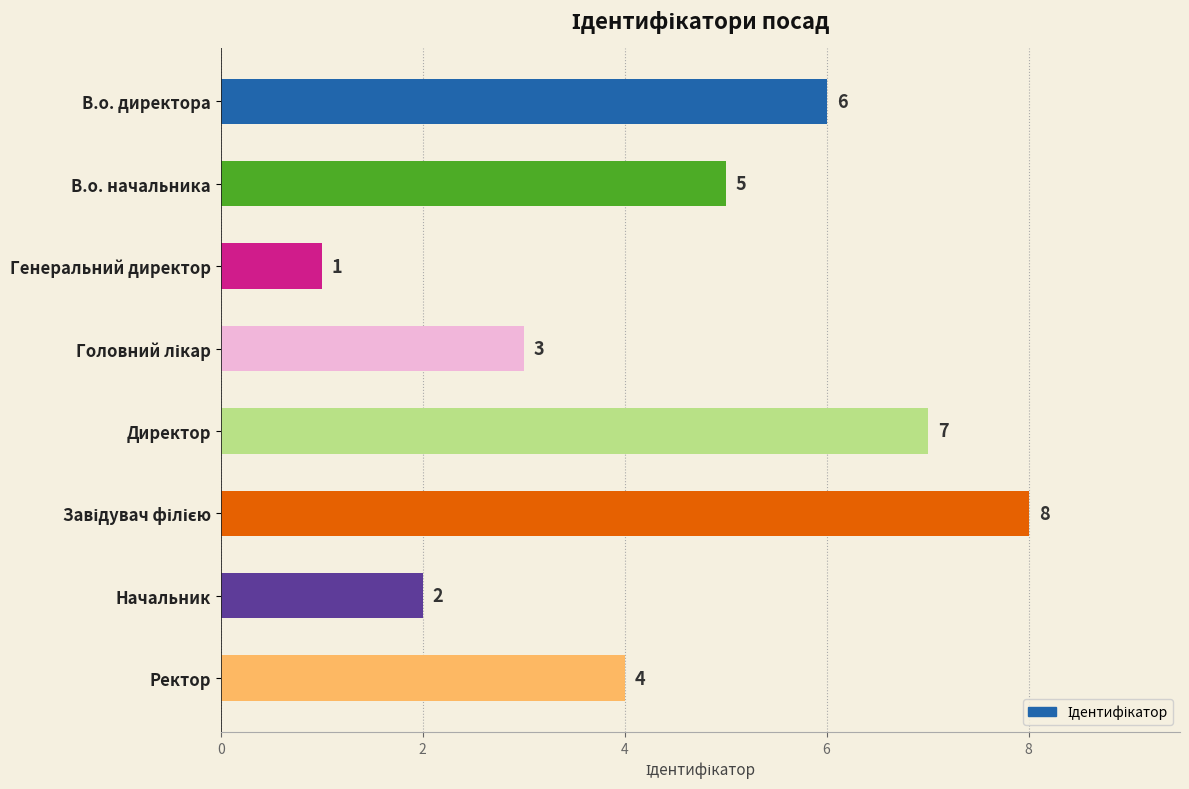

Reading top to bottom, list all the values displayed in this chart.

6	5	1	3	7	8	2	4